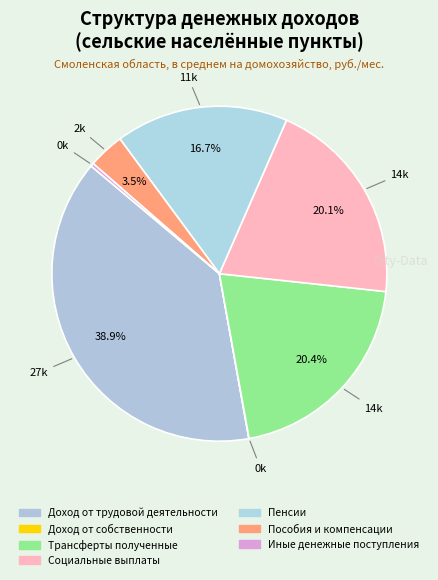

Which category has the smallest portion of the pie?

Доход от собственности